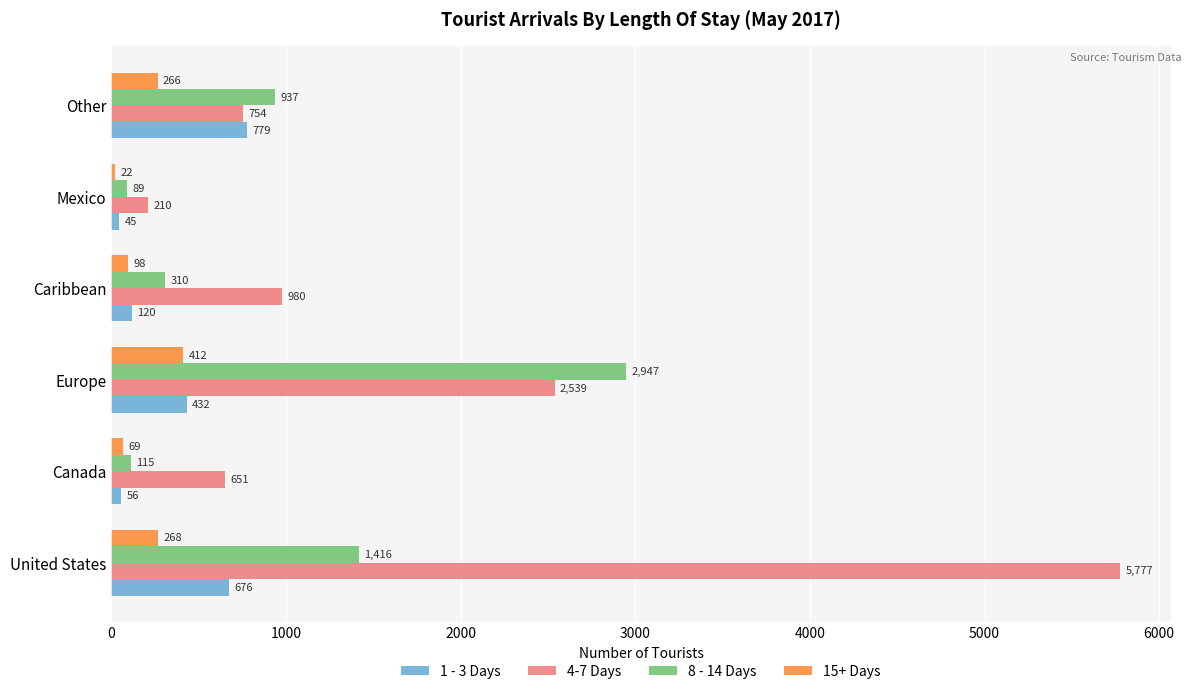

The 4-7 Days series shows 1602 at Europe. True or false?

False